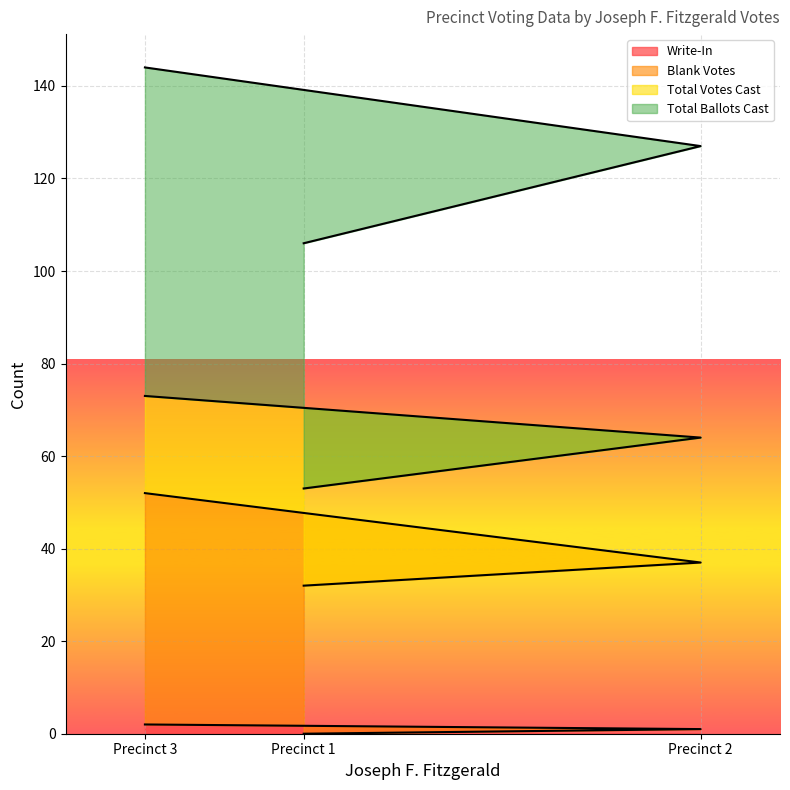

The value of Write-In at Precinct 1 is 0. True or false?

True